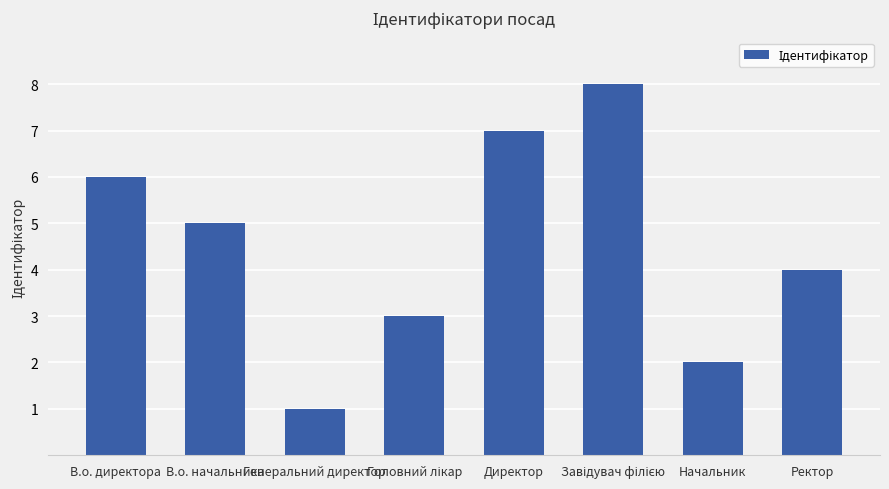

What is the difference between the maximum and minimum values?

7